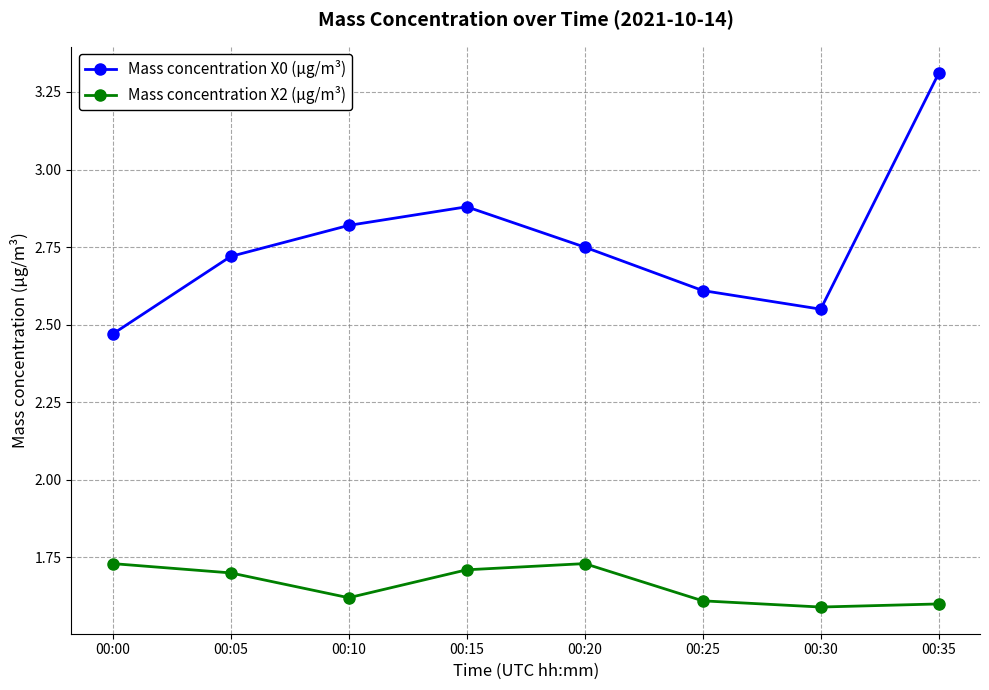

Which category has the highest value across all series?

00:35